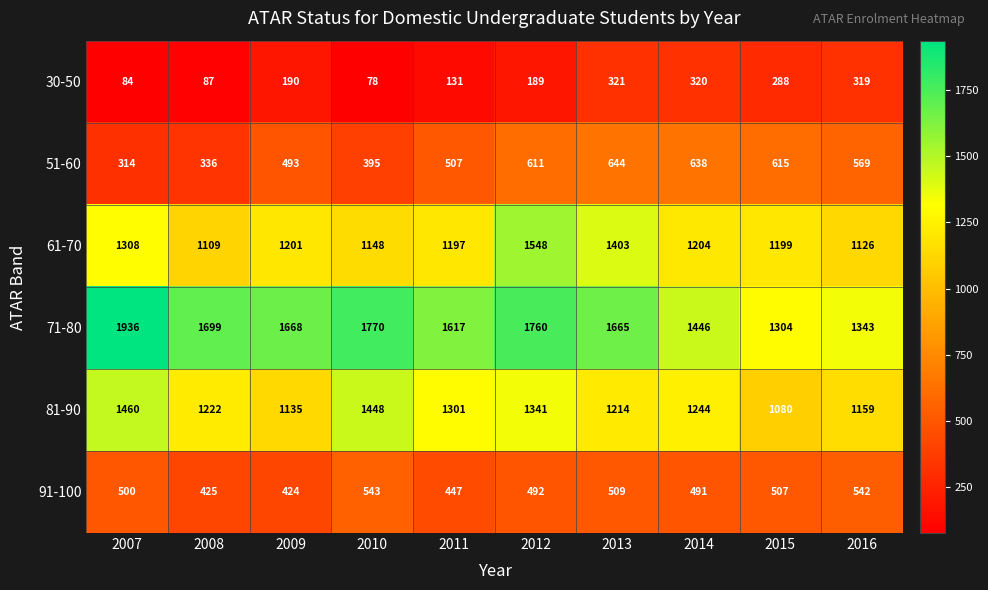

Is it true that 71-80 equals 1446 at 2014?

True